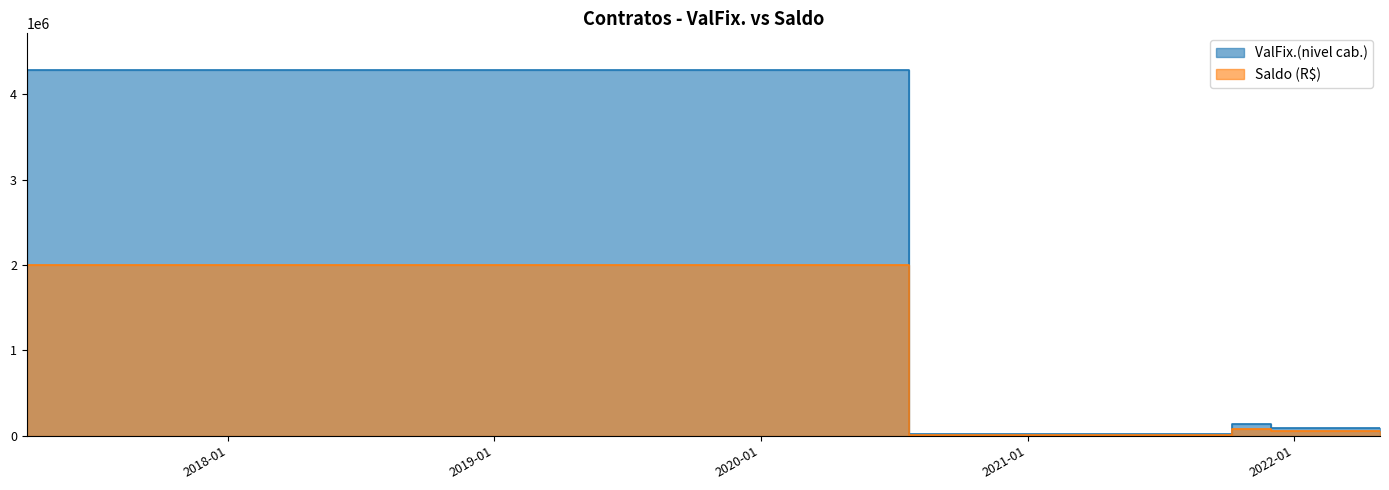

Is the value of Saldo (R$) at 2021-12-01 greater than the value of ValFix.(nivel cab.) at 2020-07-23?

No